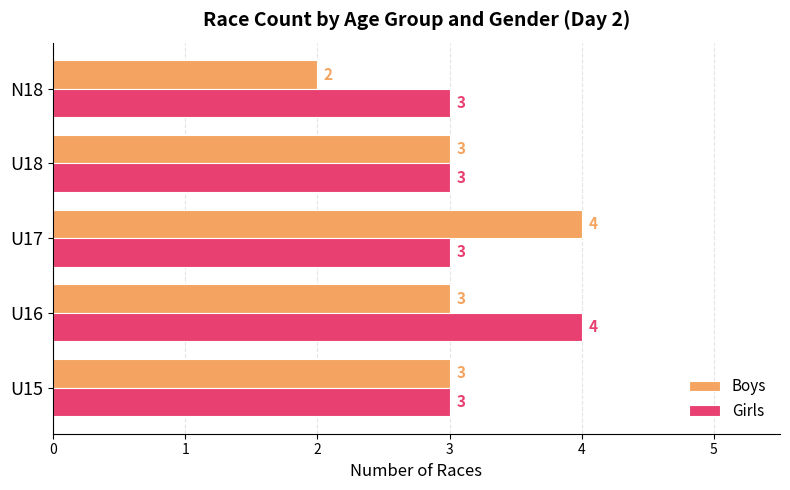

Which series changed the most between U15 and U17?

Boys